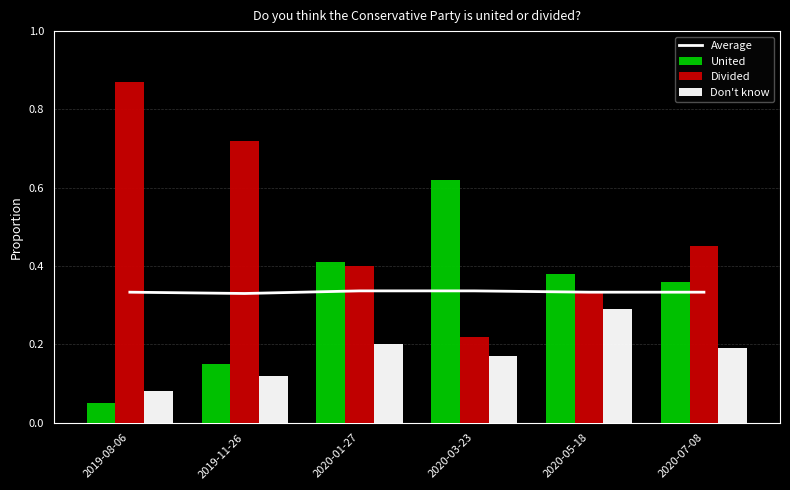

What is the maximum value for Divided?

0.9